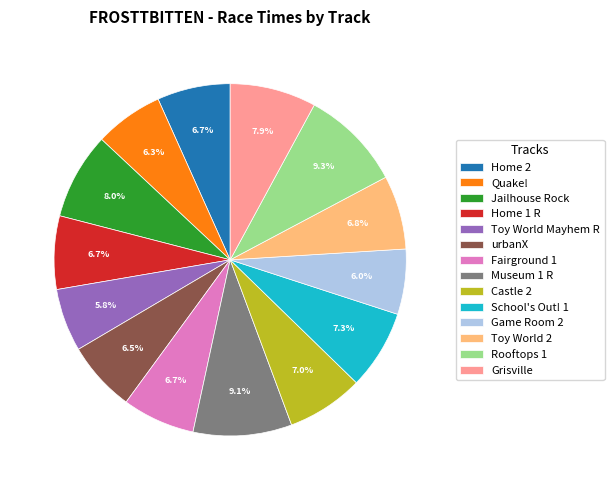

Which has a higher value, Toy World 2 or Museum 1 R?

Museum 1 R